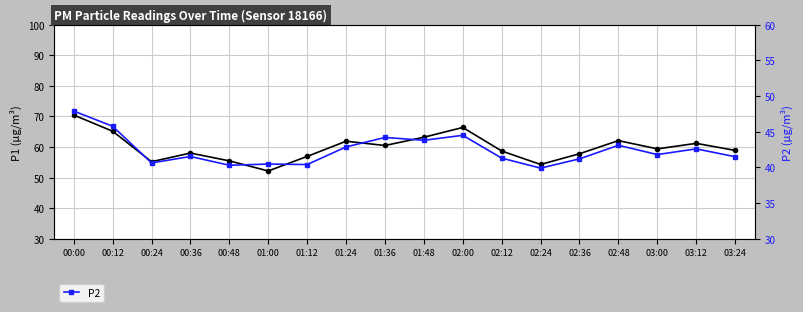

True or false: P2 and P1 cross at least once.

False